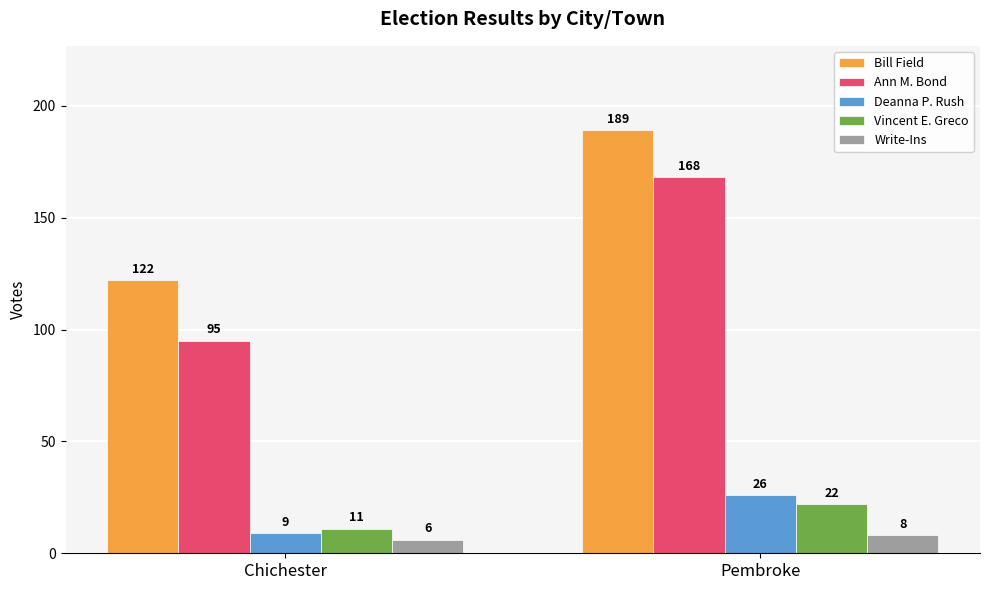

What is the total value across all series at Pembroke?

413